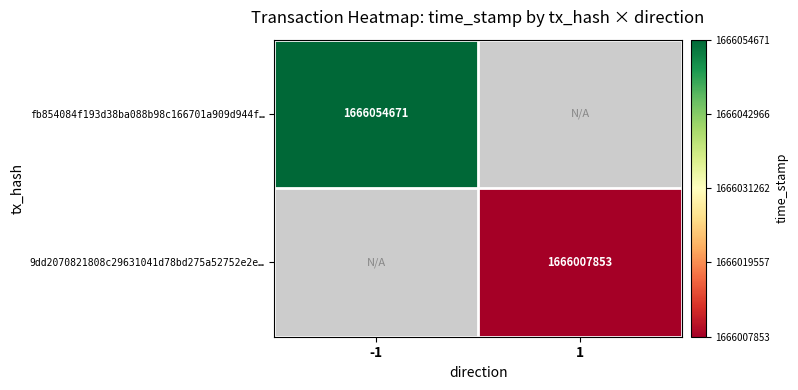

At which category does the chart reach its minimum across all series?

1